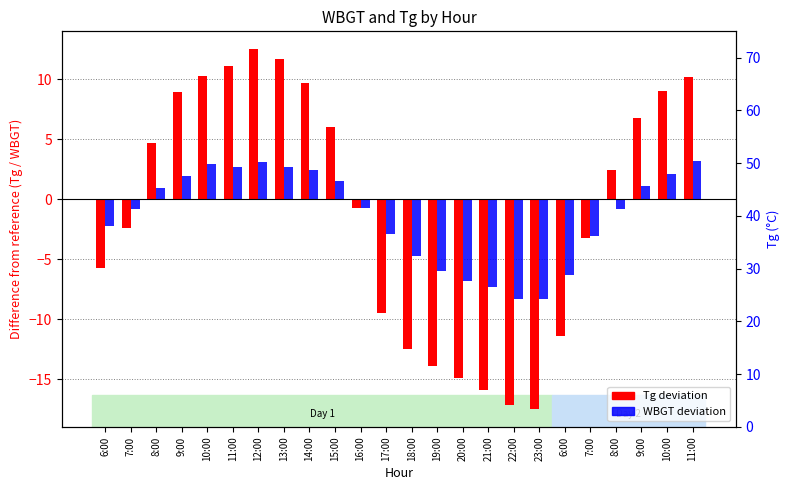

At which label is Tg closest to -2?

7:00